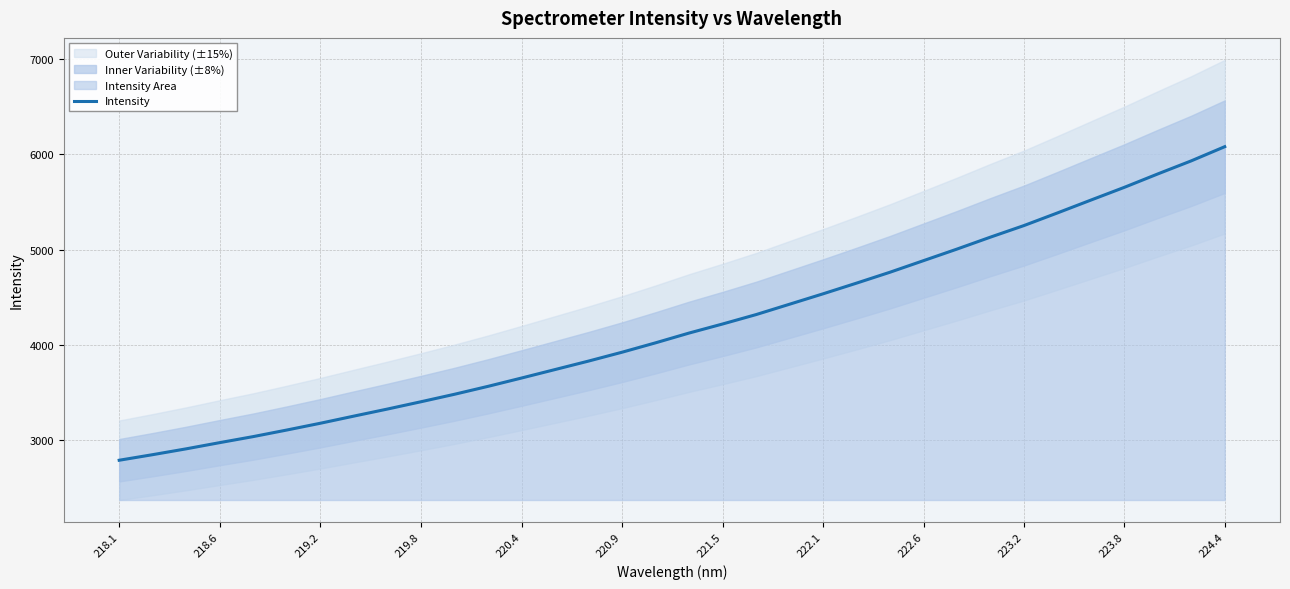

Which category has the highest value in the Intensity series?

224.4